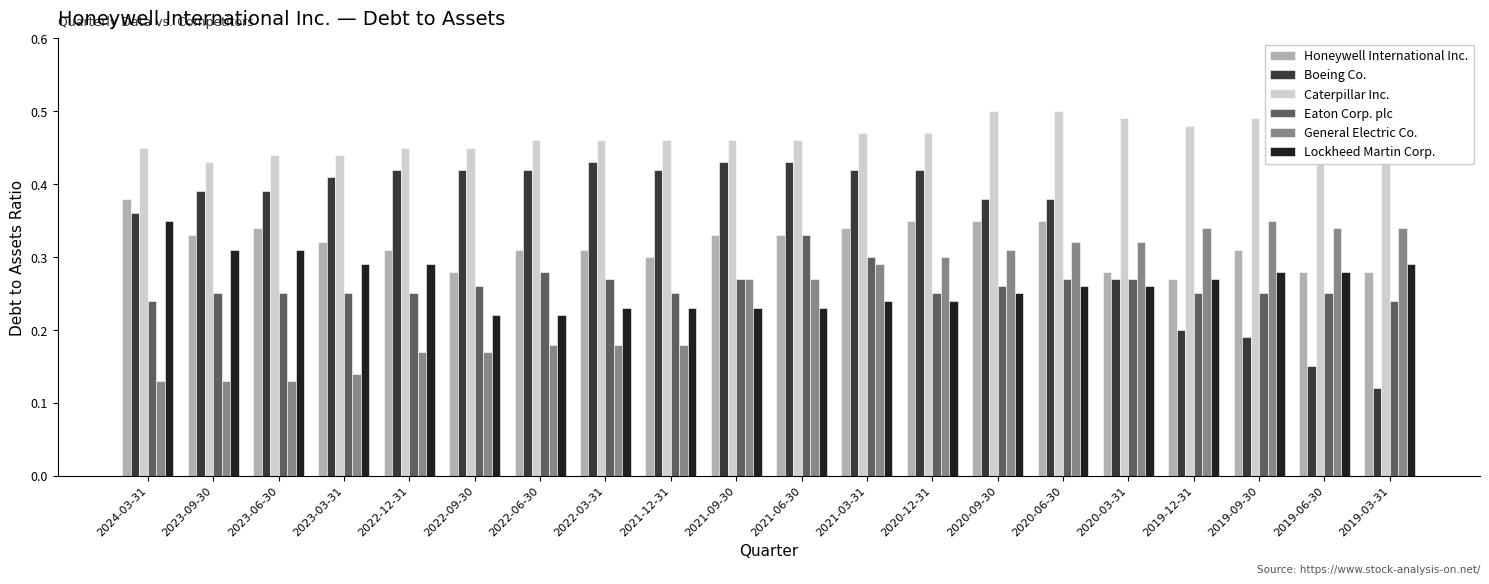

Count the Honeywell International Inc. values in the range 0 to 1.

20